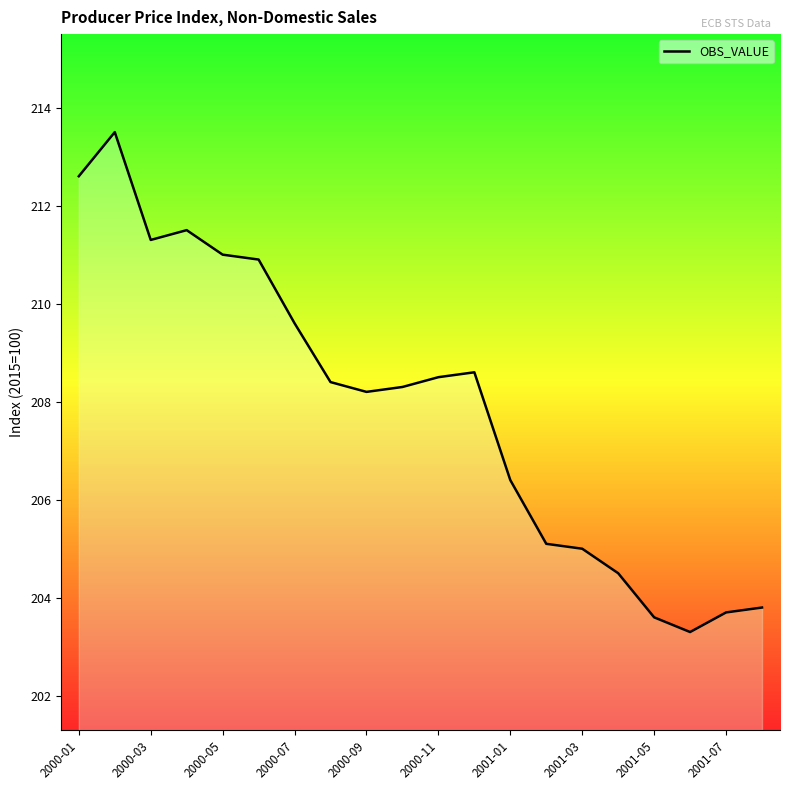

What is the sum of all values?

4157.8